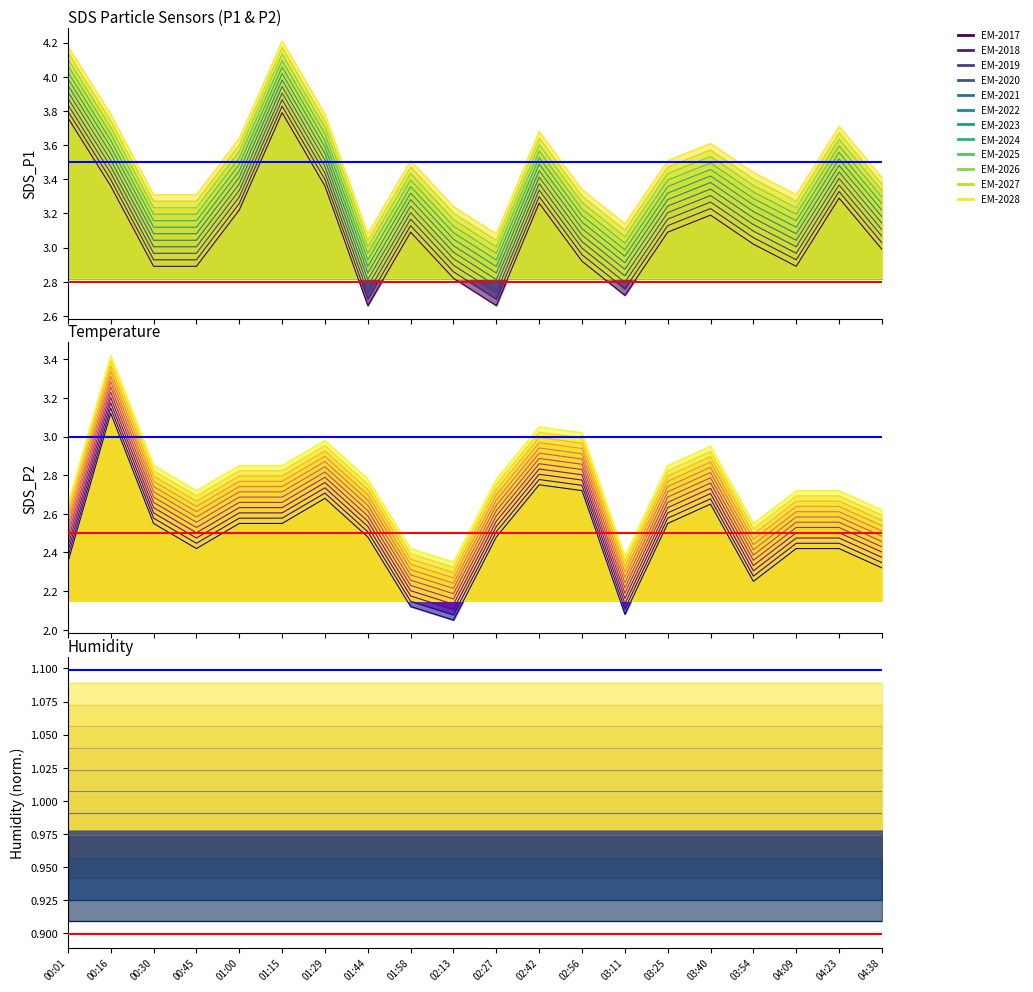

At which category does the chart reach its peak across all series?

01:15